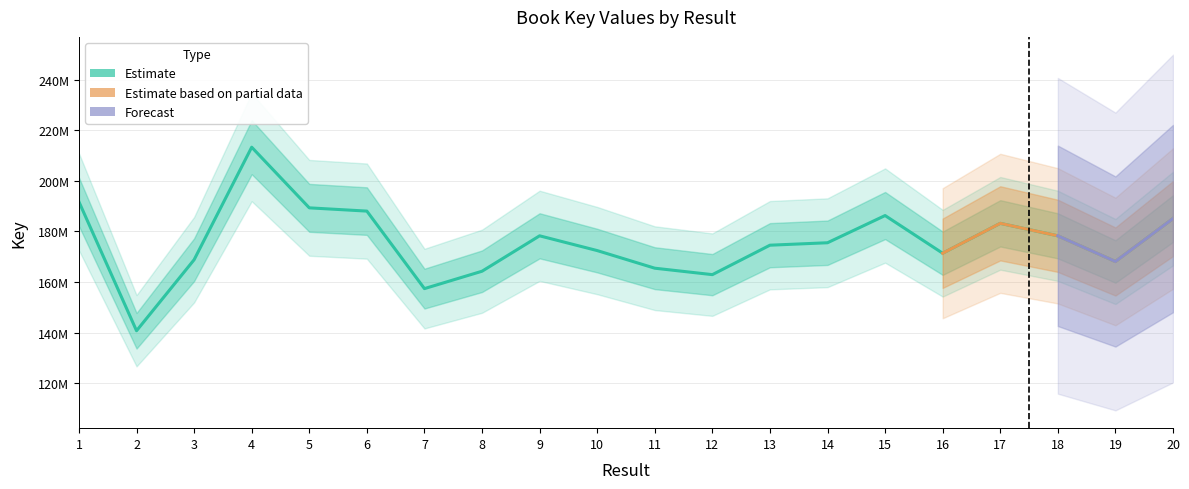

Reading left to right, what are all the values shown in this chart?

1=191677732	2=140731613	3=168798787	4=213266733	5=189301637	6=188015388	7=157383175	8=164254301	9=178249535	10=172416624	11=165454318	12=162905407	13=174540165	14=175508627	15=186259554	16=171367583	17=183182355	18=178248477	19=168100478	20=185060287